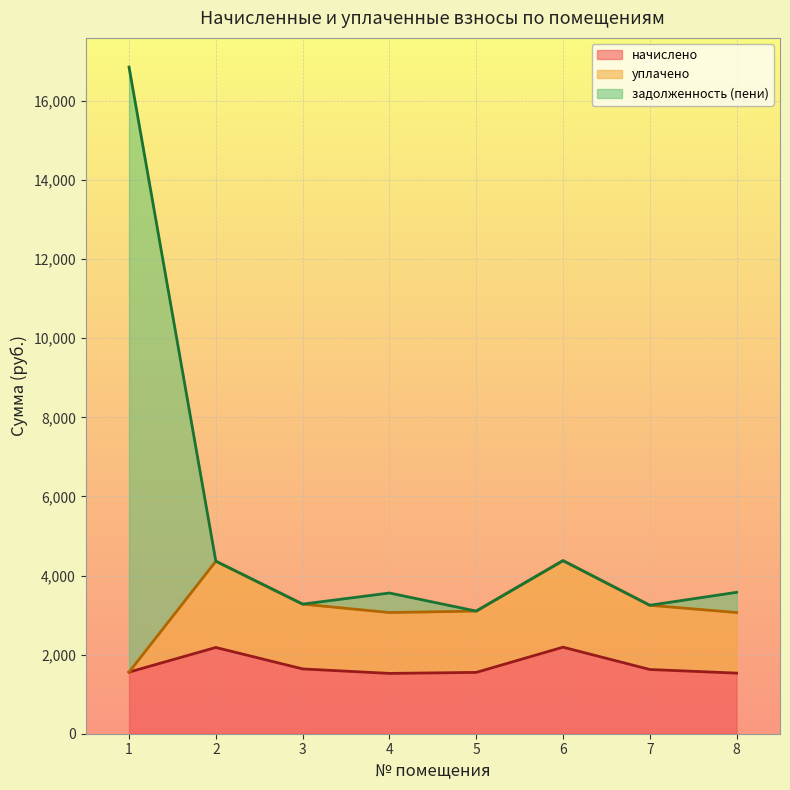

What is the value of the задолженность (пени) point at the 6th from the left?

4377.2